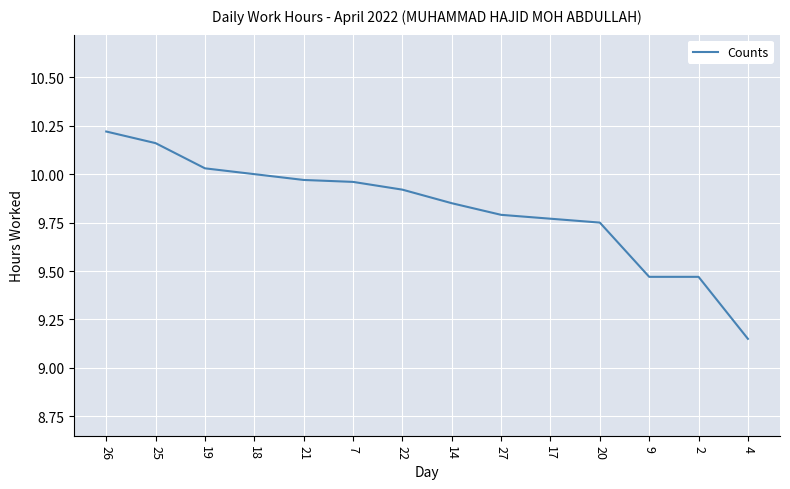

Which has a higher value, 2 or 21?

21